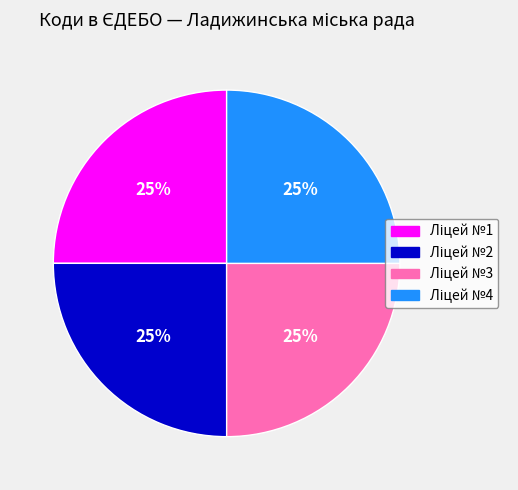

To the nearest percent, what is the average slice percentage?

25%